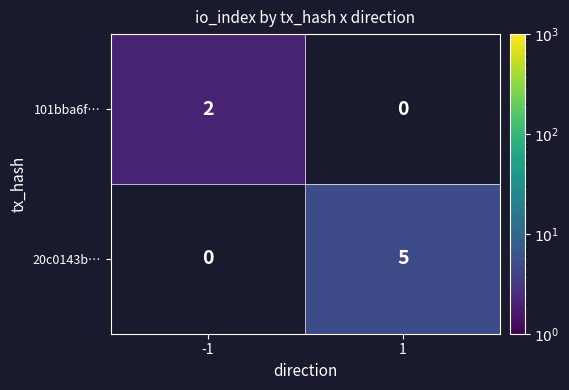

Which series changed the most between -1 and 1?

20c0143b…